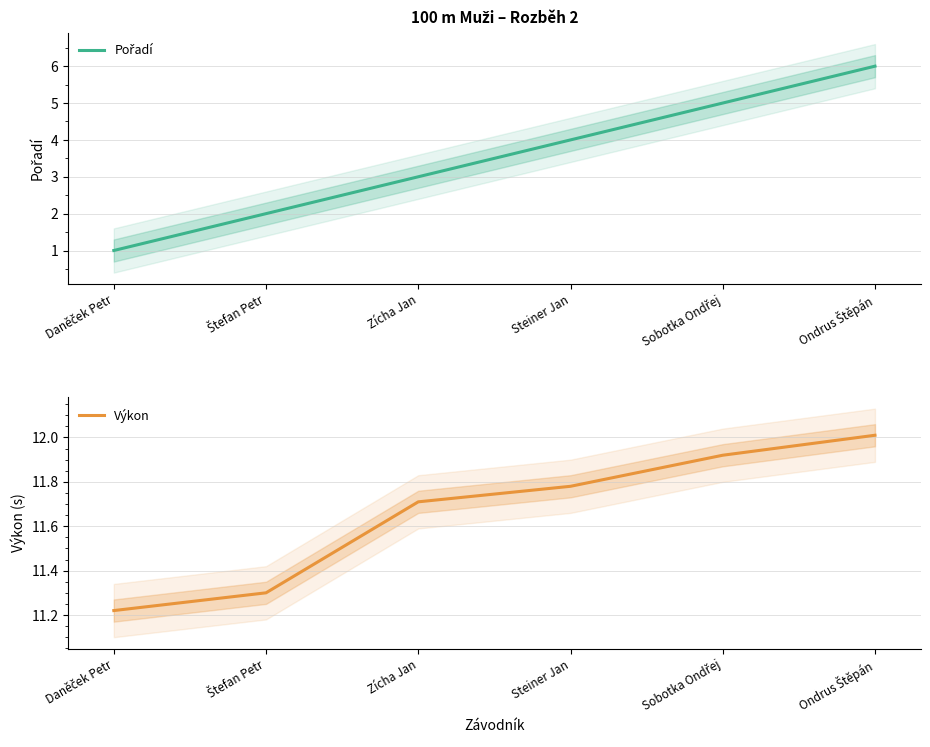

At how many categories does at least one series exceed 2?

6